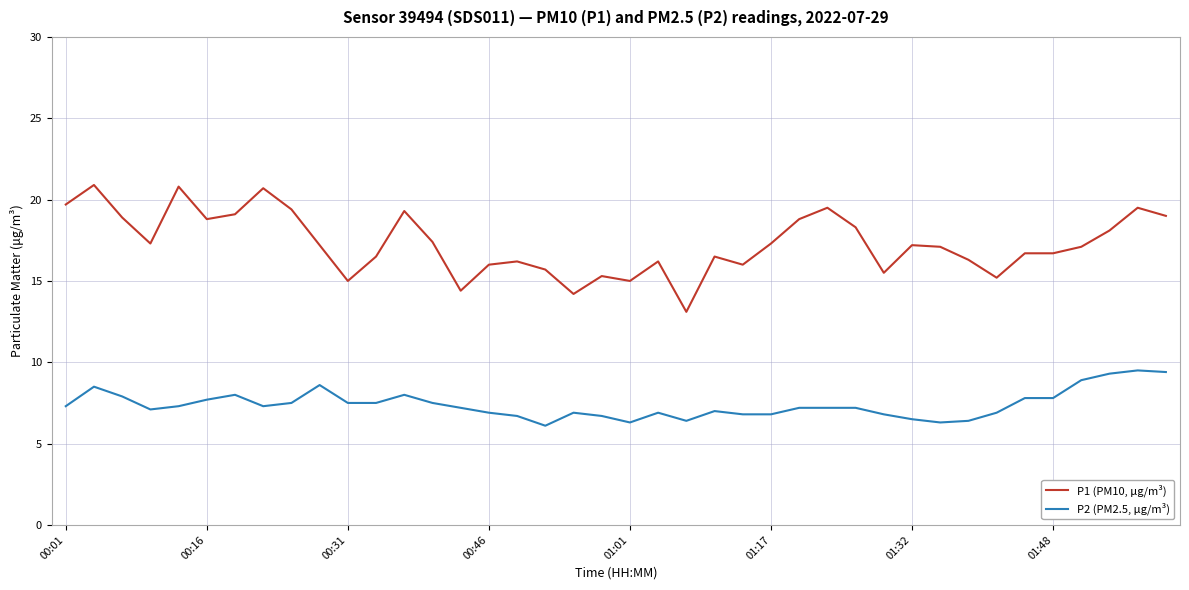

List the series in order of their peak value, highest first.

P1 (PM10, μg/m³), P2 (PM2.5, μg/m³)